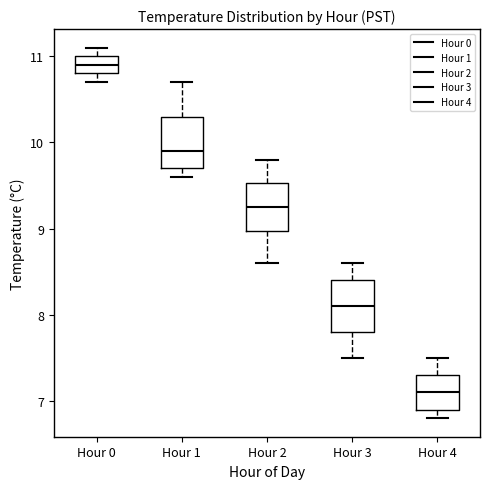

Reading left to right, transcribe this box plot: for each box, give where its median line is, the range the box spans, and where its two whiskers end, as read against the y-axis. The values are not printed on the chart, so give them approximately, as read against the axis.

Hour 0: median 10.9, box 10.8 to 11.0, whiskers 10.7 to 11.1
Hour 1: median 9.9, box 9.7 to 10.3, whiskers 9.6 to 10.7
Hour 2: median 9.3, box 9.0 to 9.5, whiskers 8.6 to 9.8
Hour 3: median 8.1, box 7.8 to 8.4, whiskers 7.5 to 8.6
Hour 4: median 7.1, box 6.9 to 7.3, whiskers 6.8 to 7.5